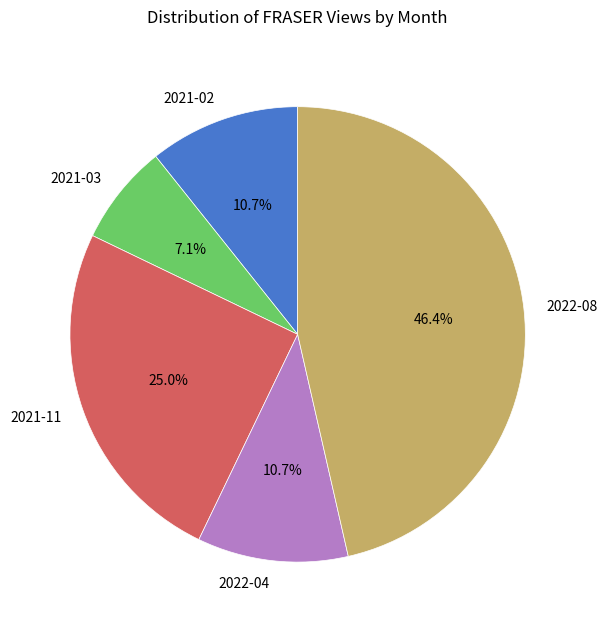

Which category has the smallest portion of the pie?

2021-03